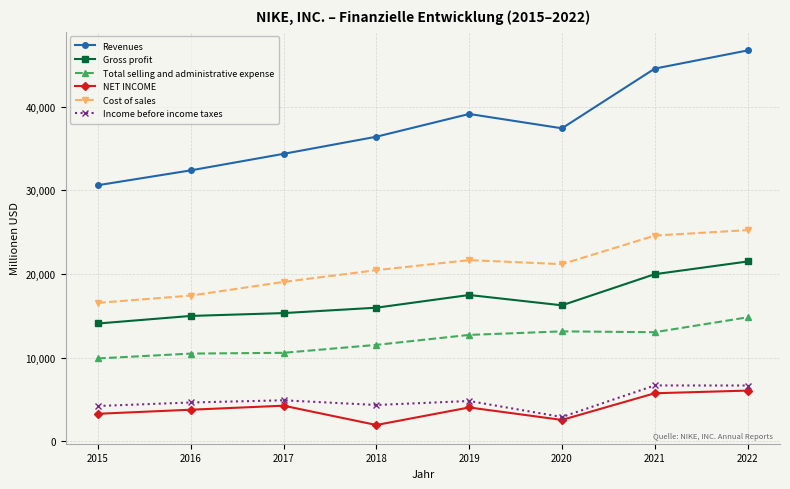

Is it true that Revenues equals 40833 at 2015?

False